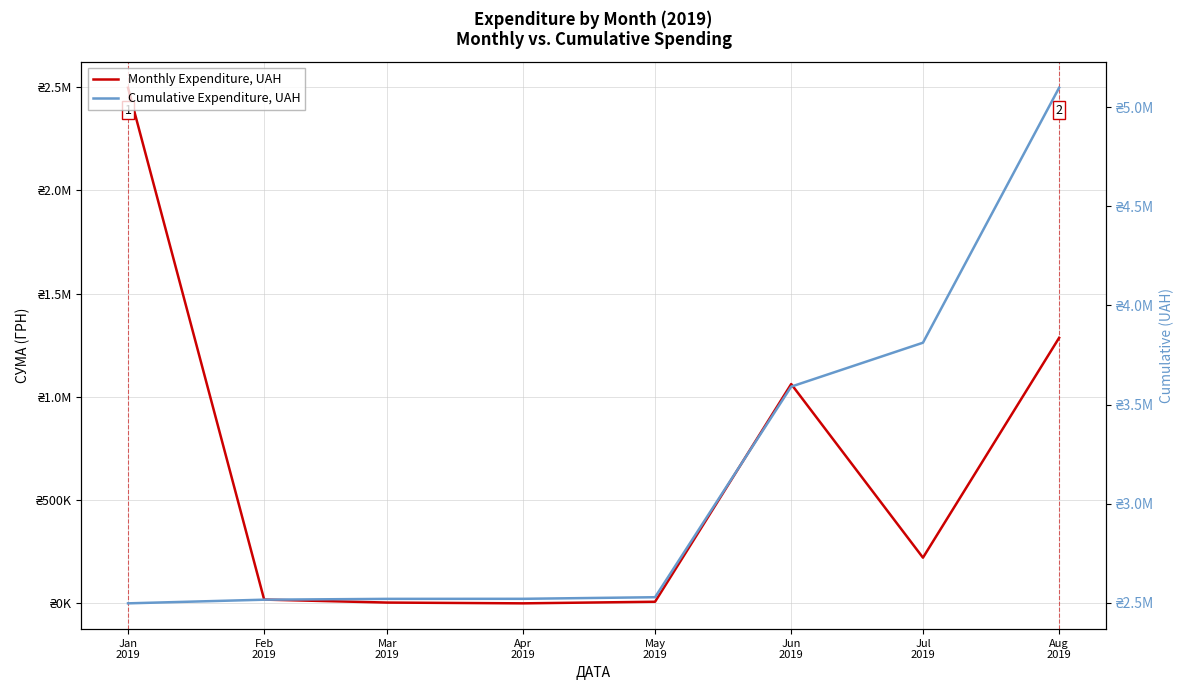

What value does the Monthly Expenditure, UAH series have at Jul
2019?

221520.3